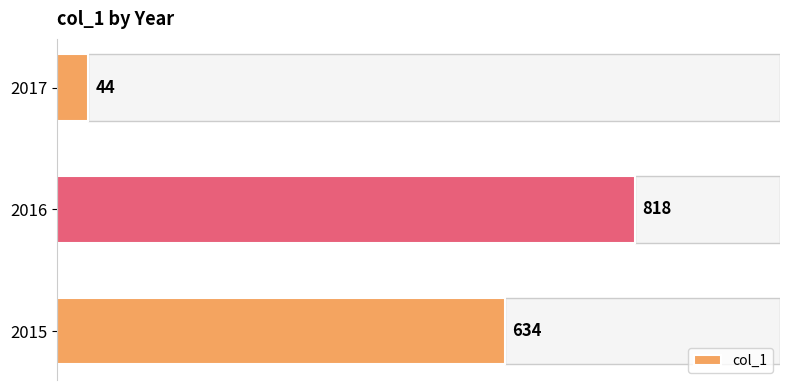

What is the change in value from 2016 to 2017?

-774